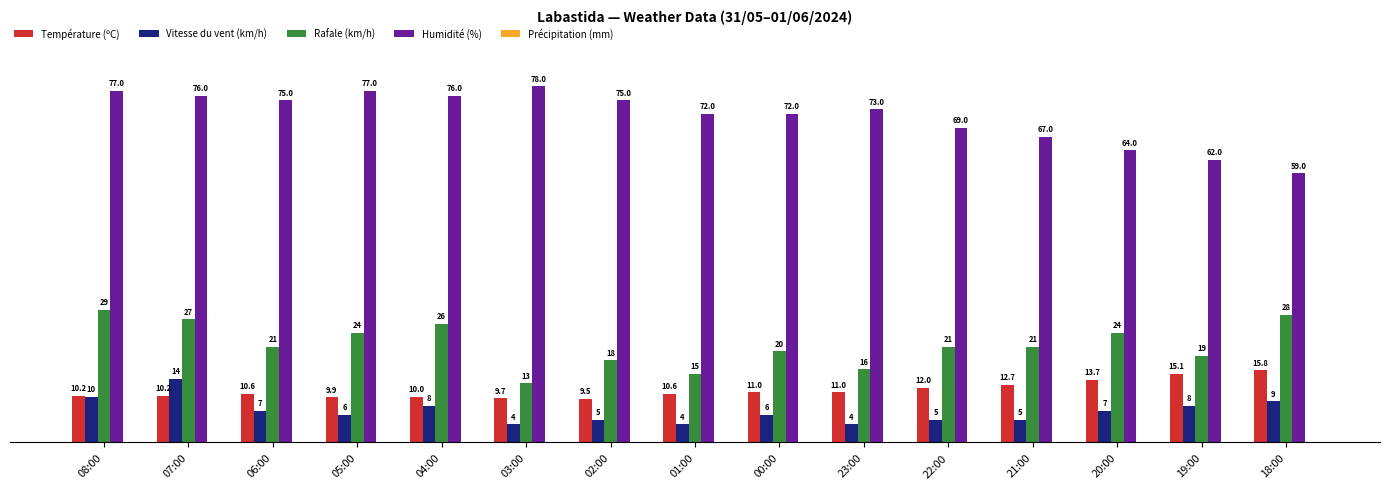

What is the highest value of the Vitesse du vent (km/h) series?

14.0